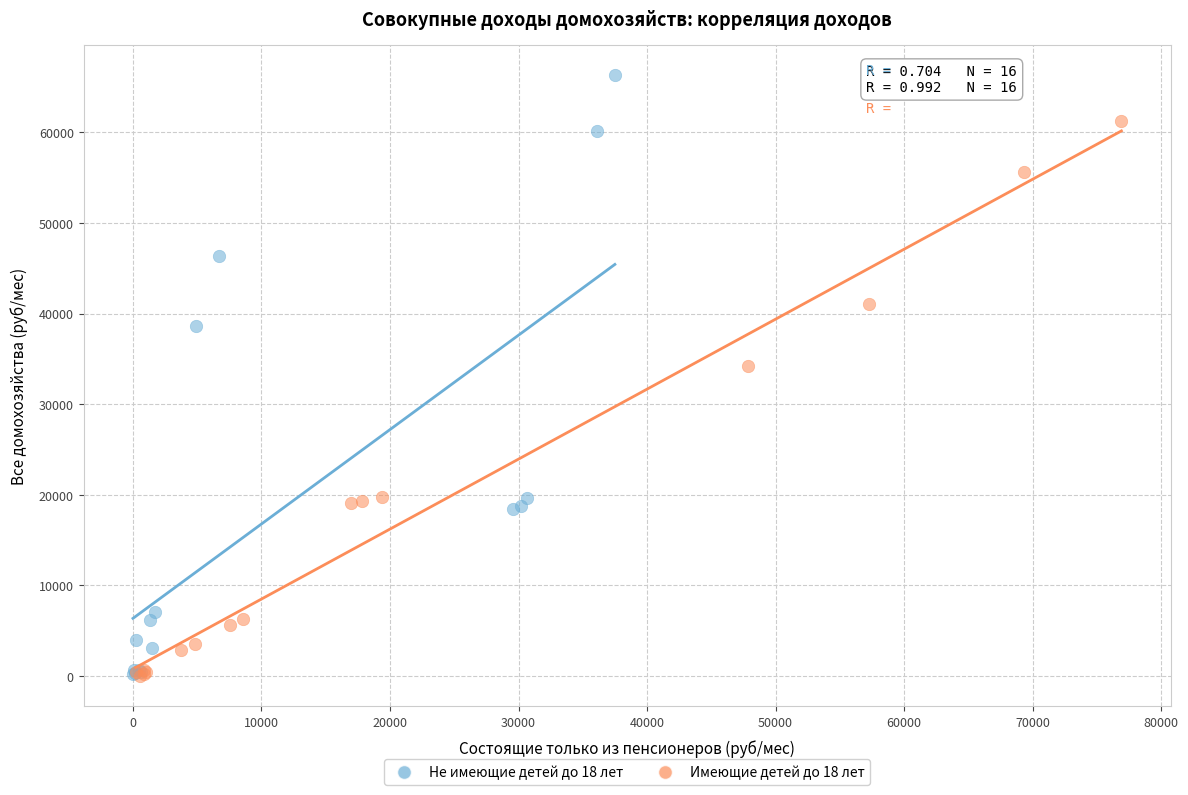

Which series contains the highest Y value?

Не имеющие детей до 18 лет